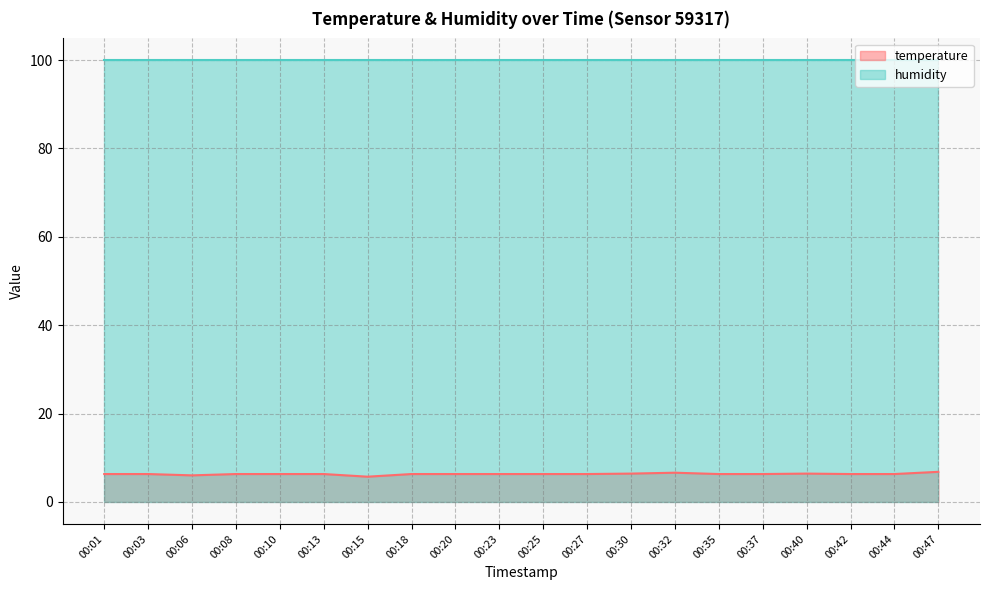

True or false: the data shows 6.6 at 00:32.

True